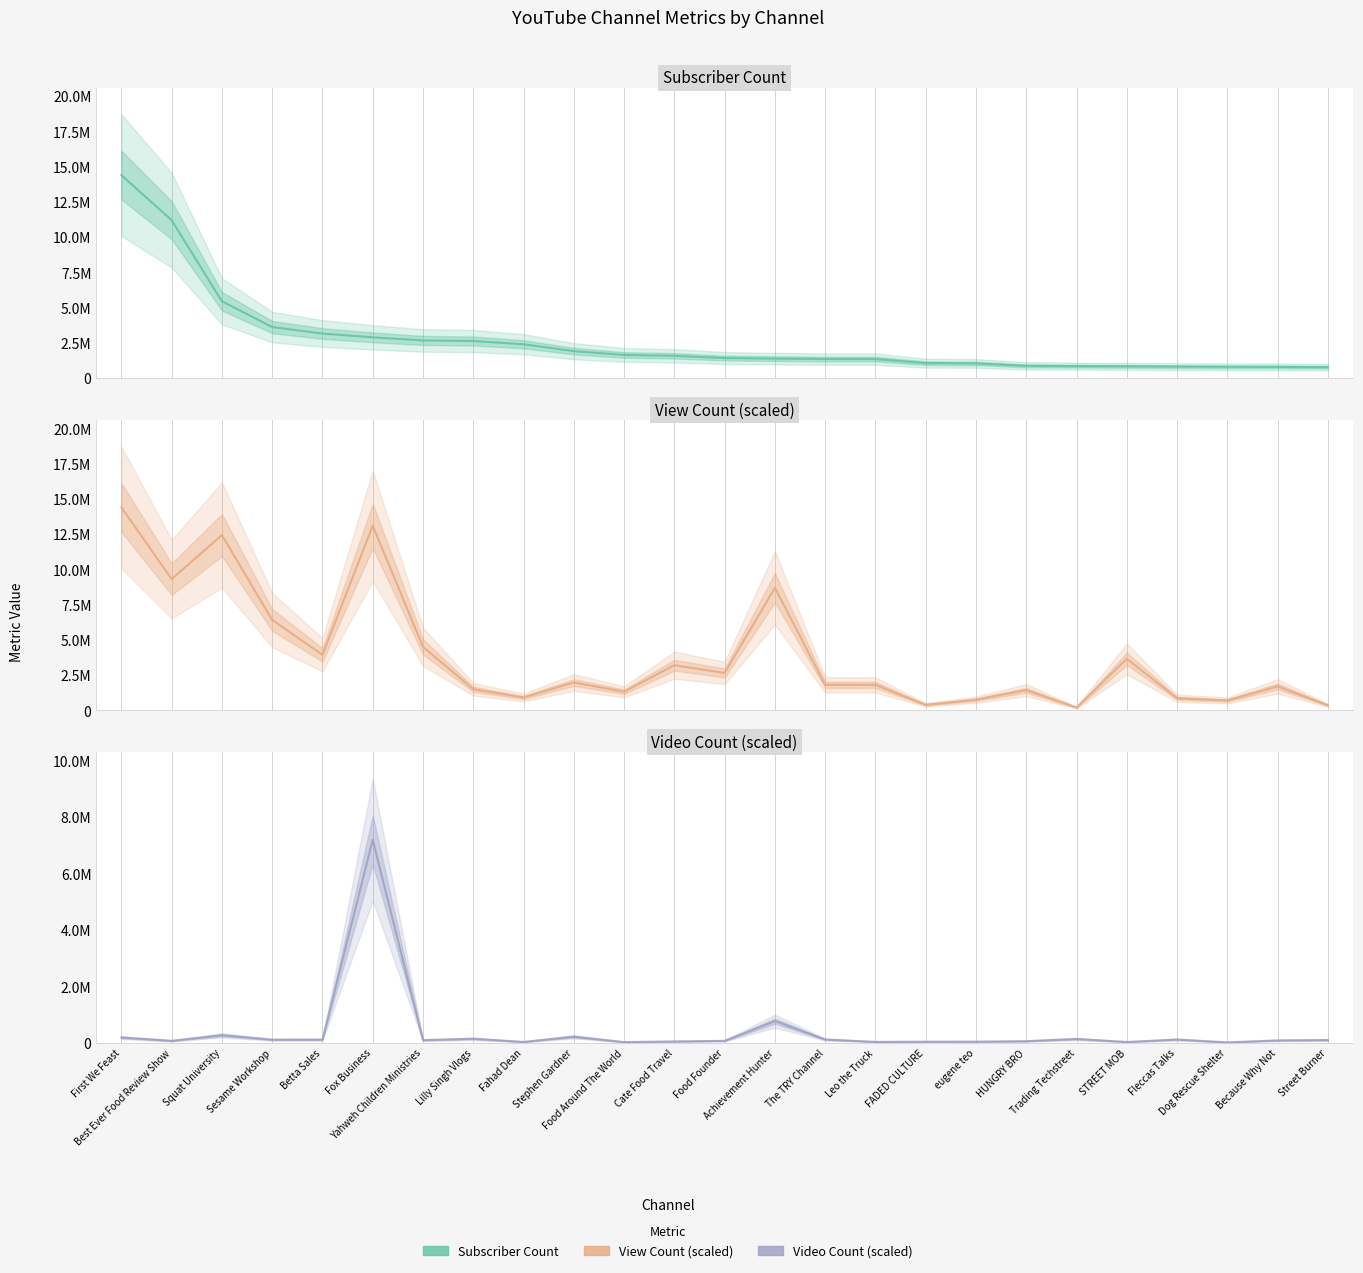

True or false: Subscriber Count has more than 1 points higher than both neighbors.

False